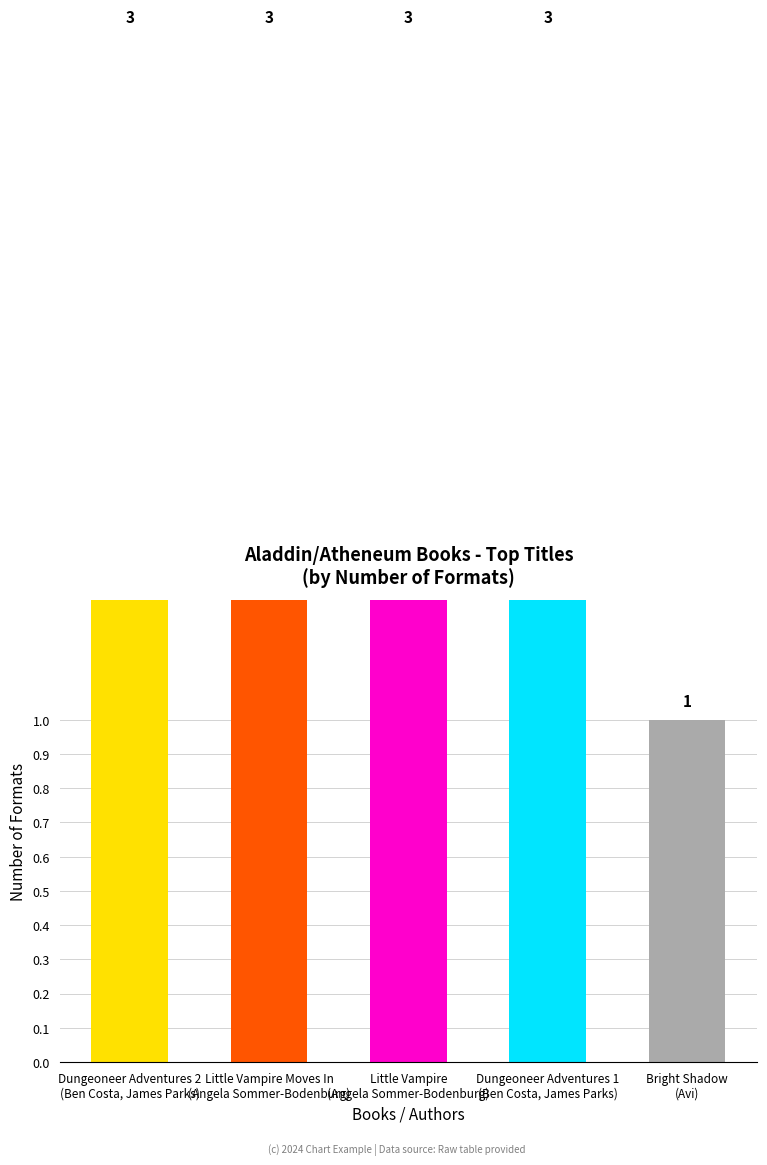

What is the greatest value displayed?

3